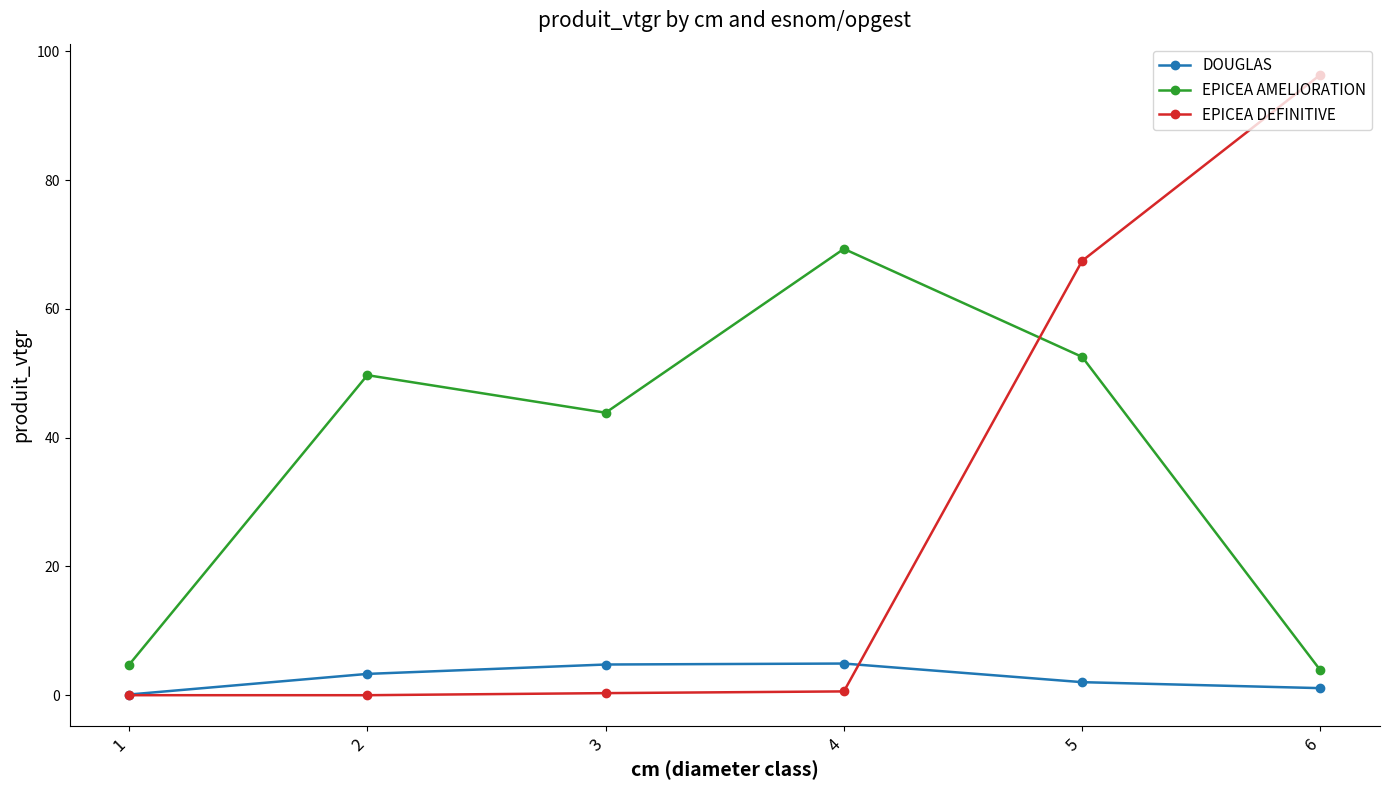

Is the value of DOUGLAS at 5 greater than the value of EPICEA DEFINITIVE at 6?

No